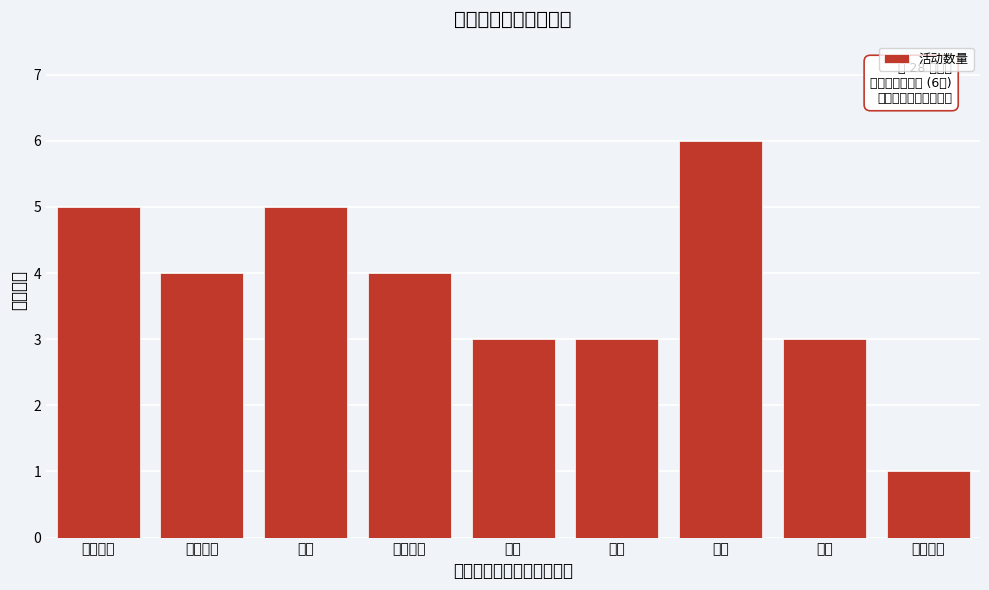

Reading right to left, what are all the values shown in this chart?

1	3	6	3	3	4	5	4	5